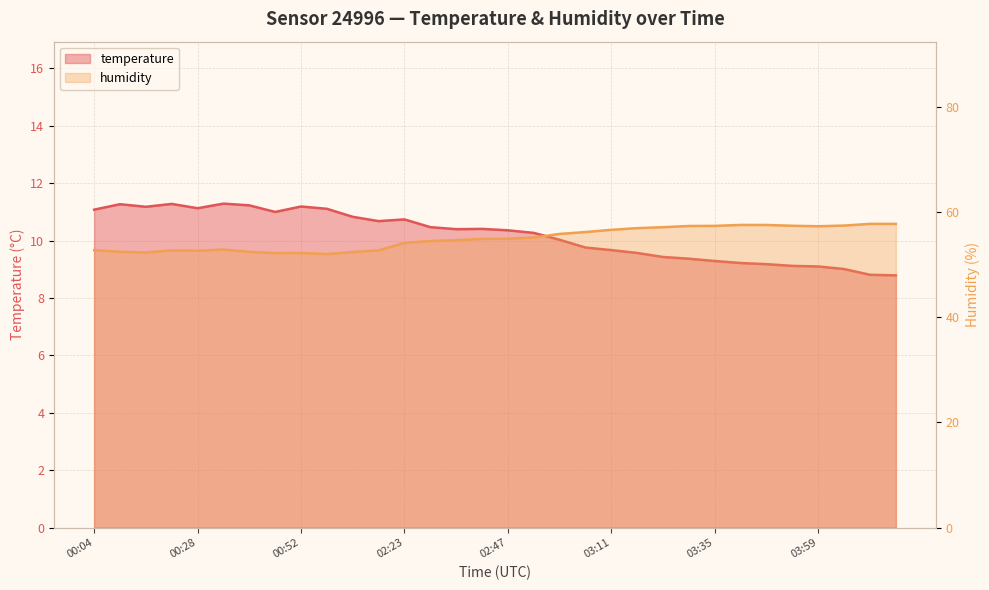

At 02:29, list the series in order from smallest to largest.

temperature, humidity